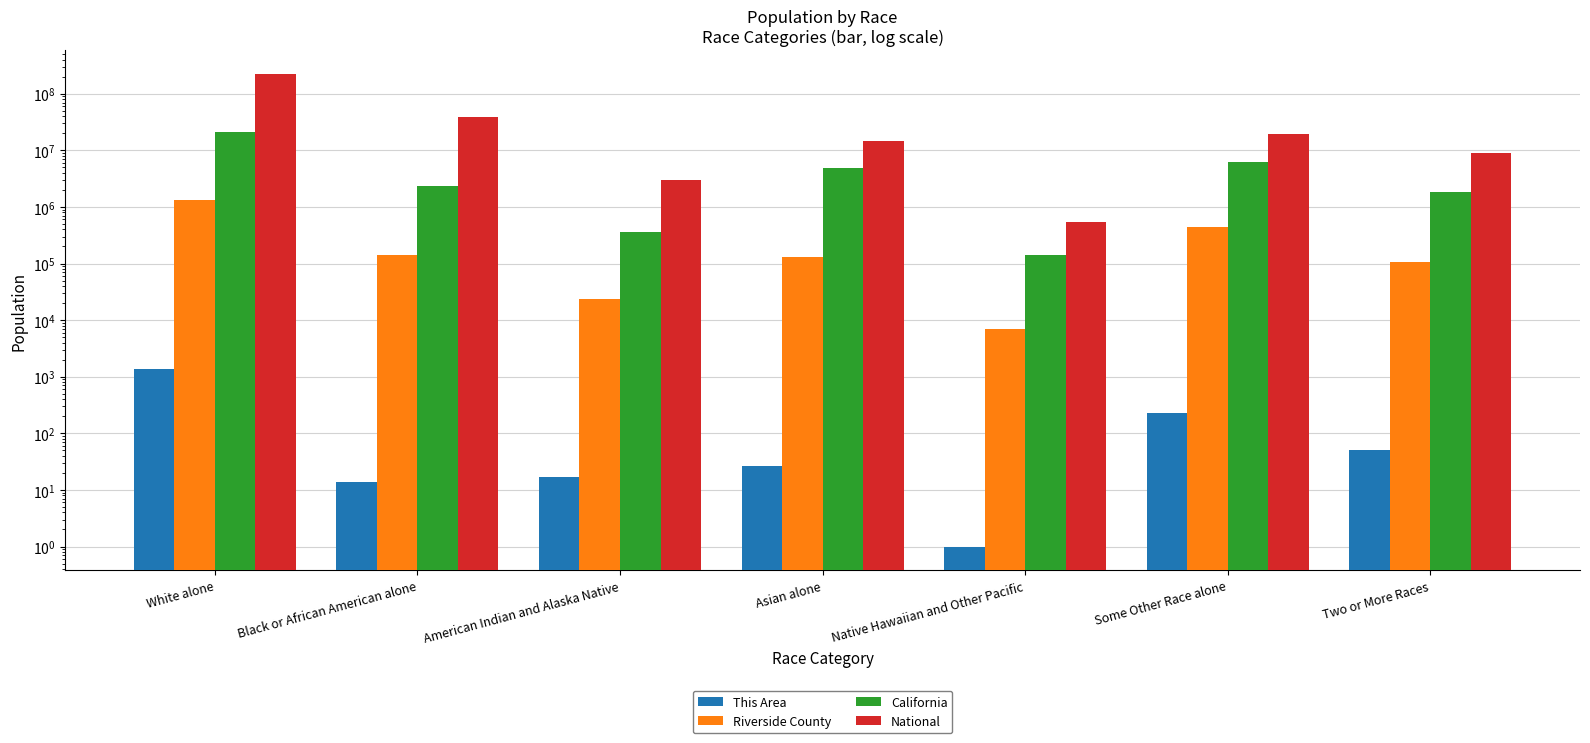

Does the chart contain any negative values?

No